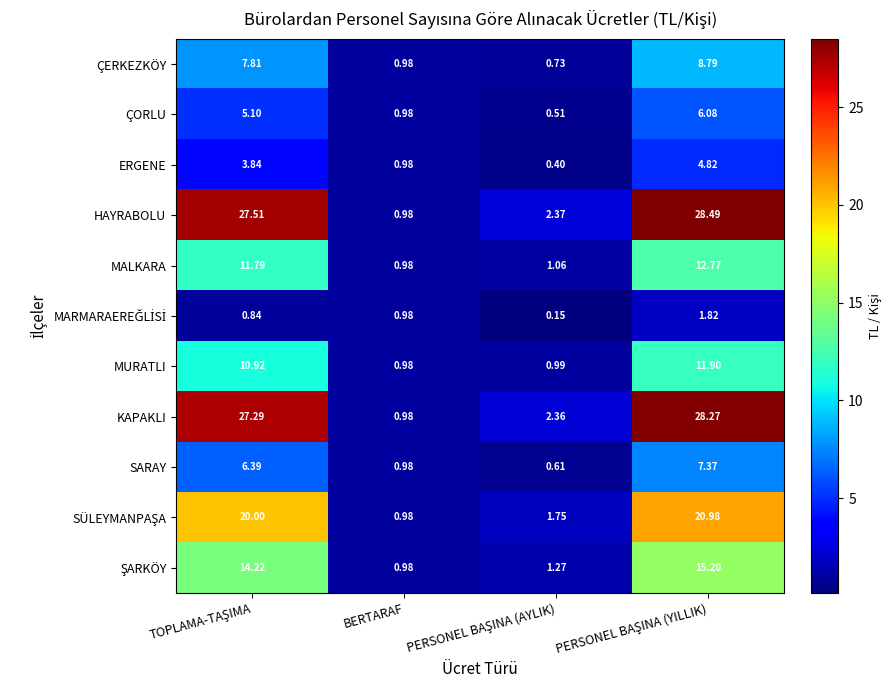

Which series has the largest total across all categories?

HAYRABOLU